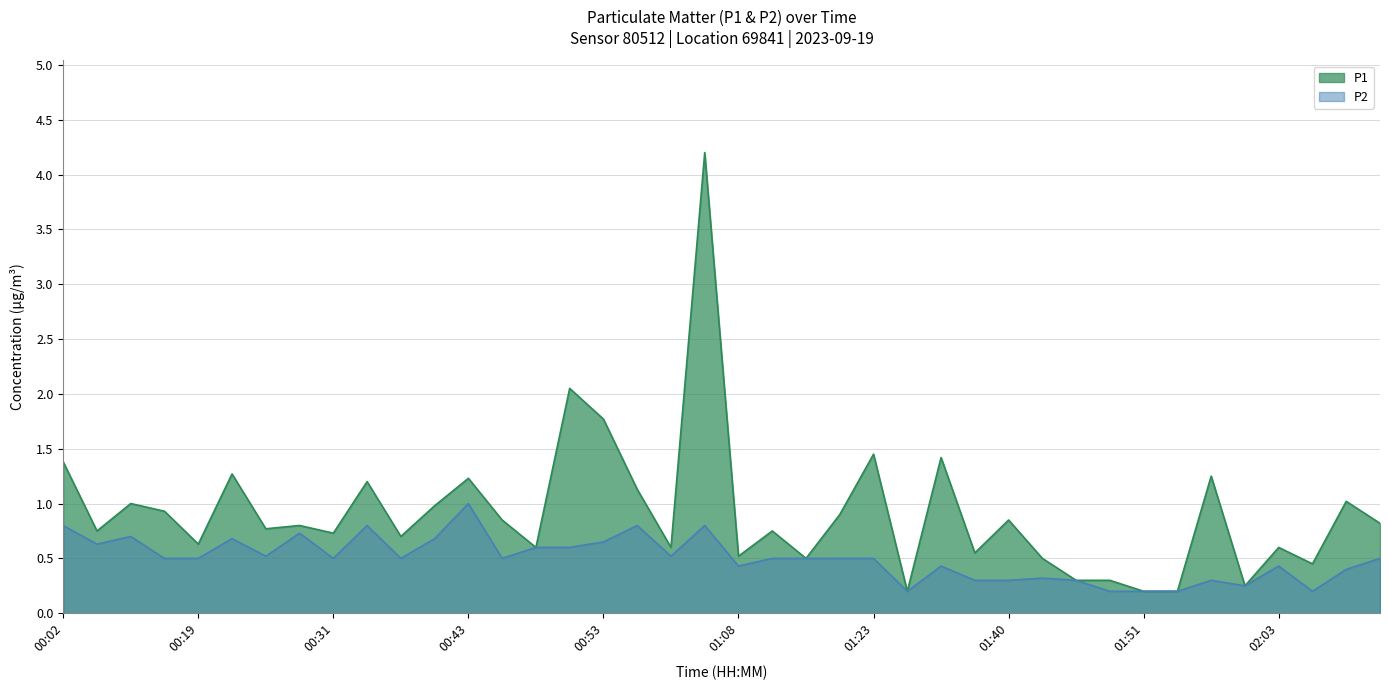

How many lines are shown in the chart?

2